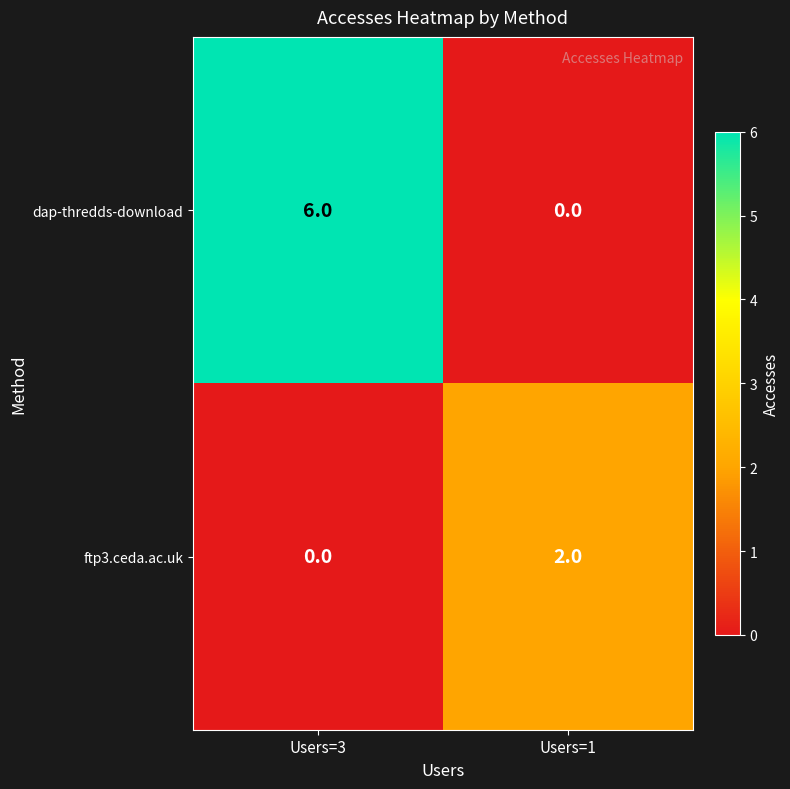

Which label corresponds to the largest value in the chart?

Users=3